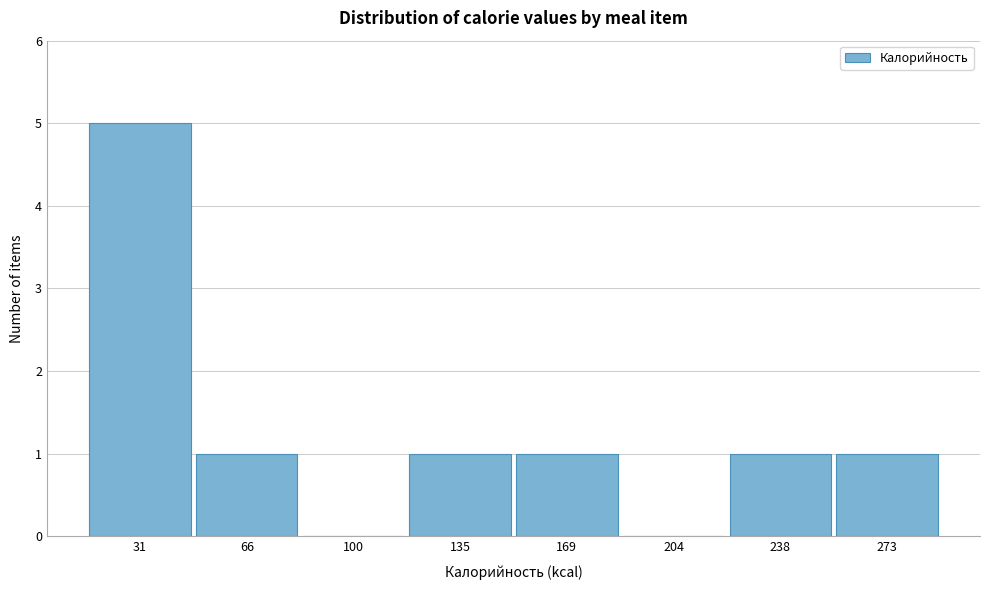

Reading left to right, list all the values displayed in this chart.

31=5	66=1	100=0	135=1	169=1	204=0	238=1	273=1